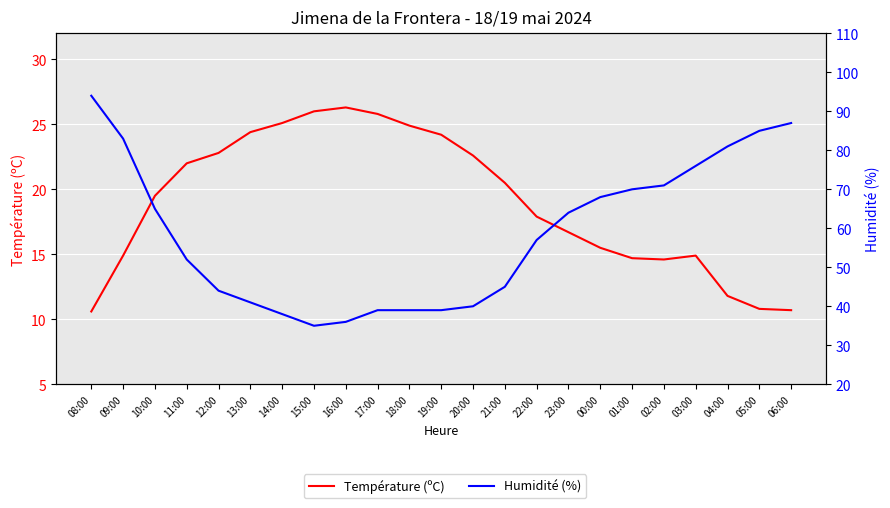

Which series has the largest total across all categories?

Humidité (%)